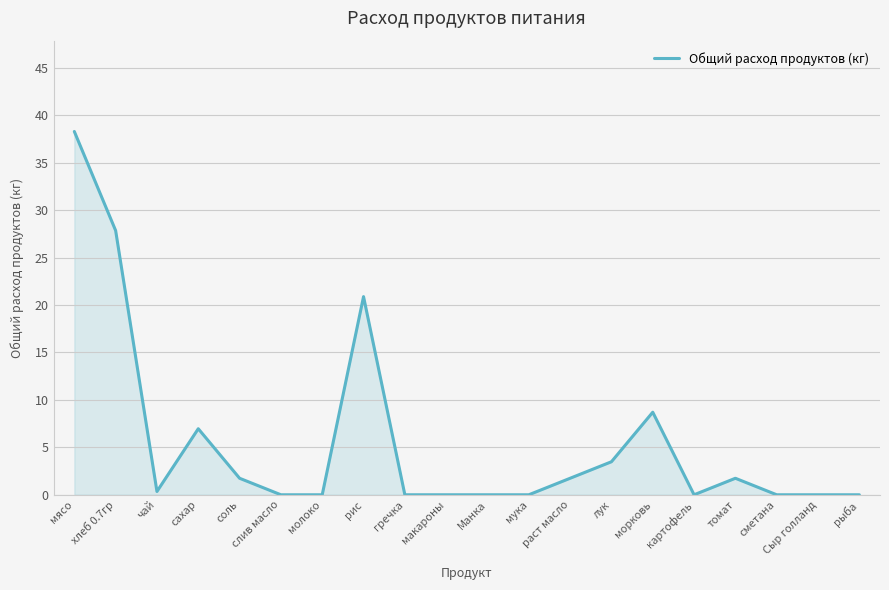

Which label corresponds to the largest value in the chart?

мясо